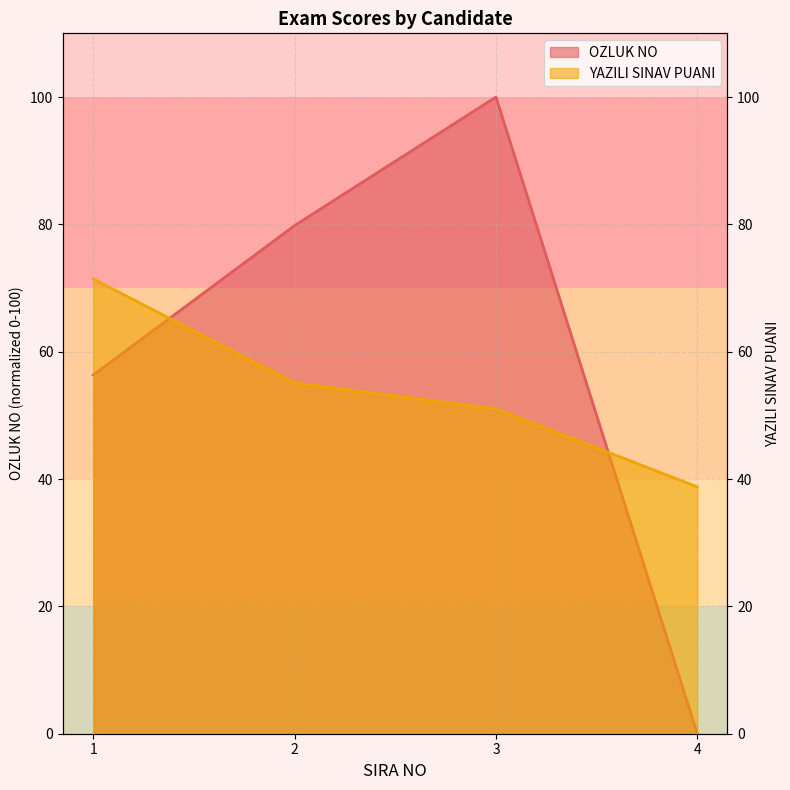

What is the value of the YAZILI SINAV PUANI point at the 3rd from the left?

51.0